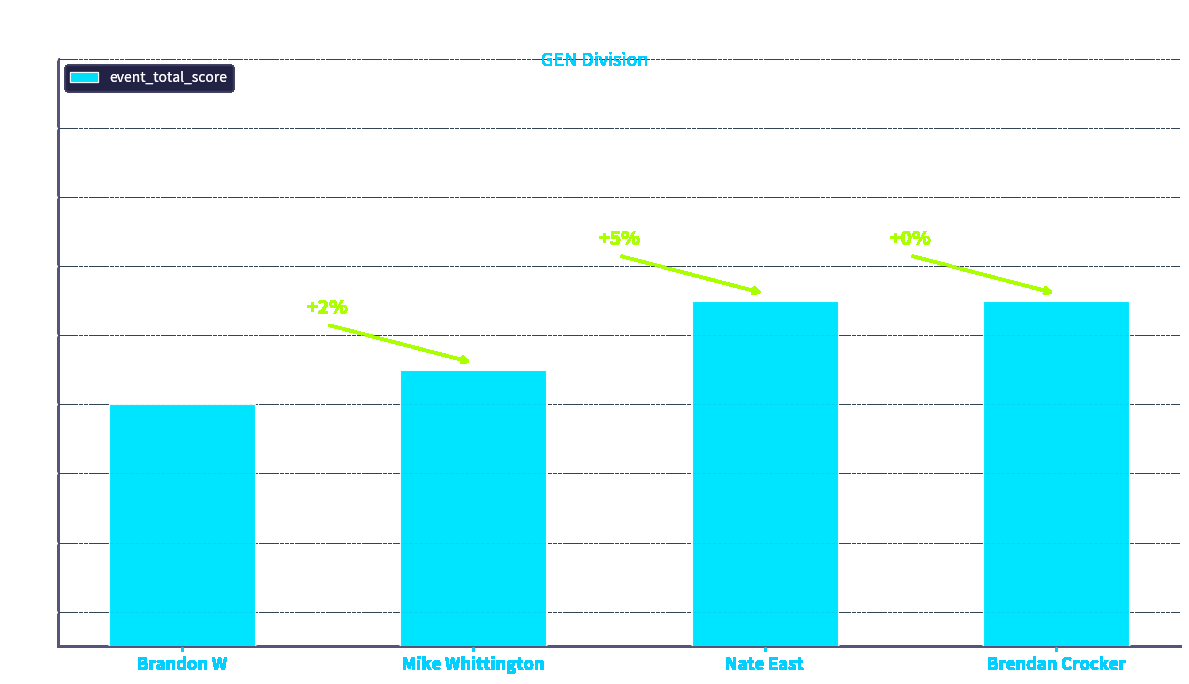

What is the average value?

44